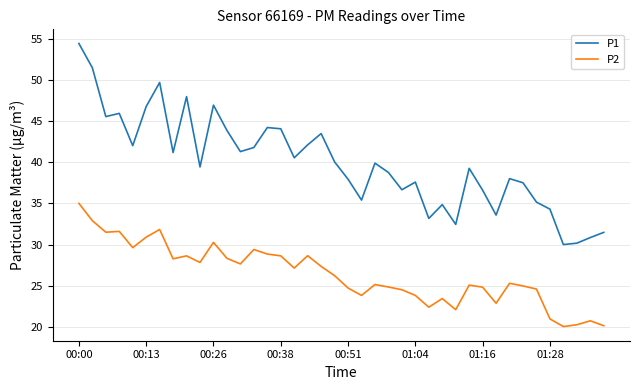

Which series has the largest total across all categories?

P1